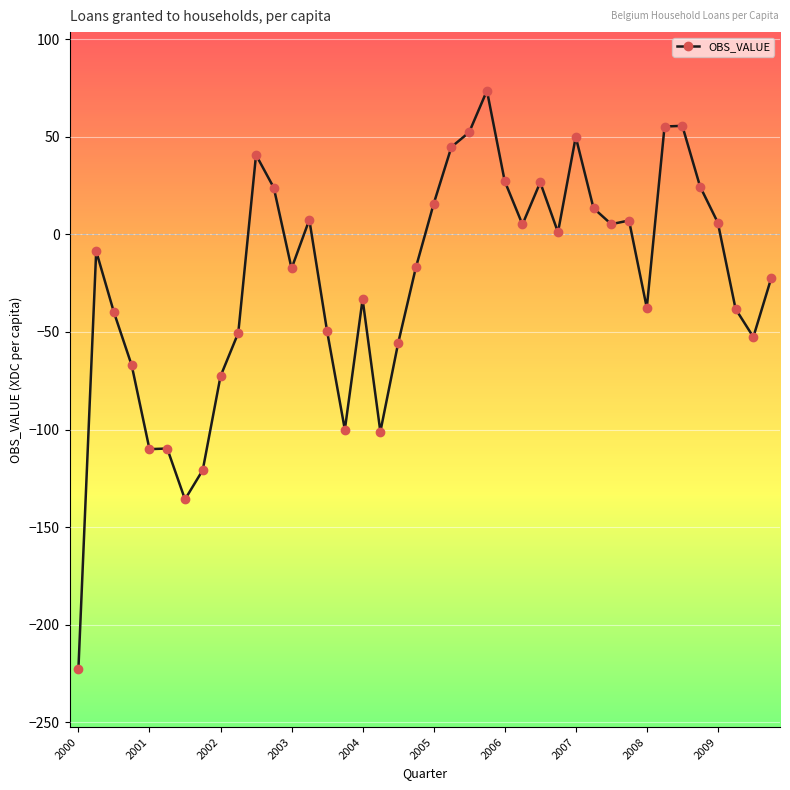

True or false: there are more than 1 points higher than both neighbors.

True